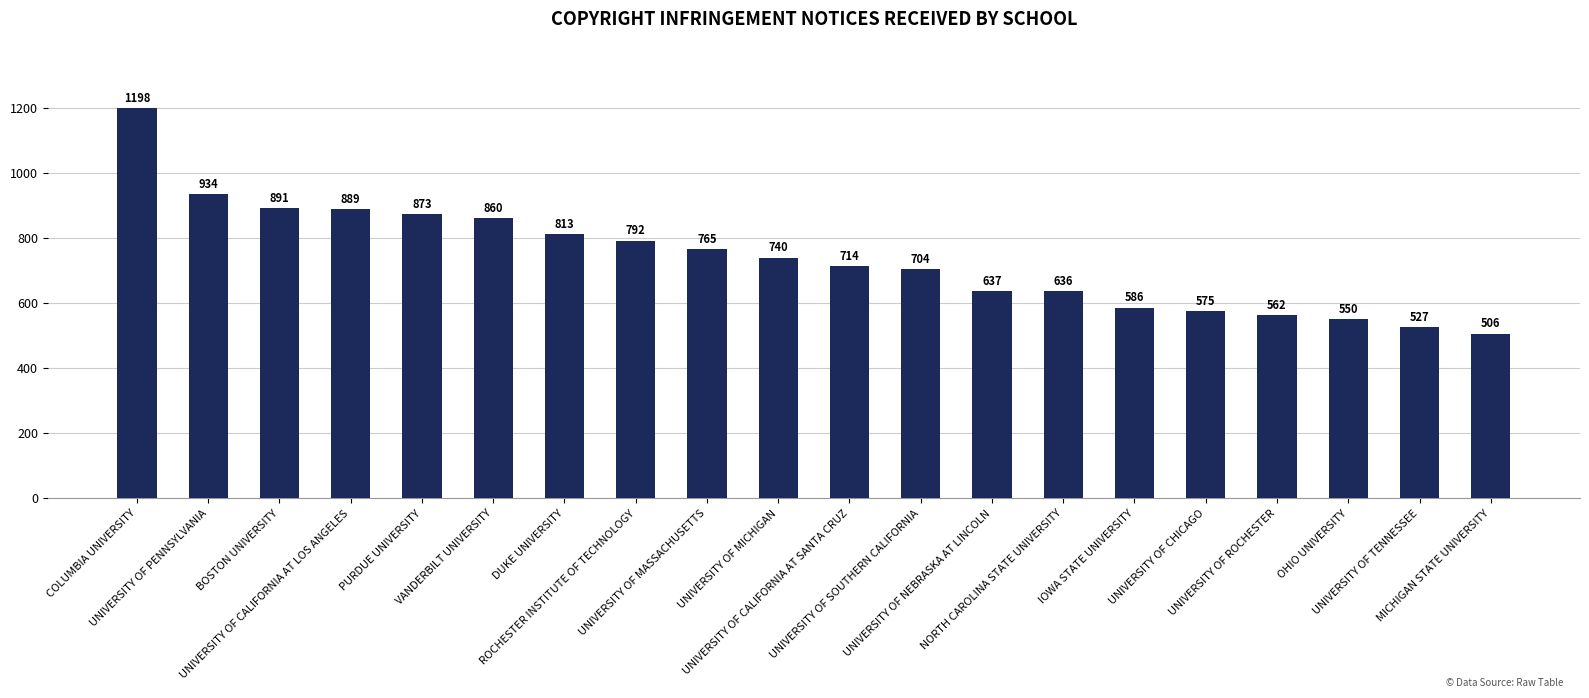

Are the bars horizontal?

No